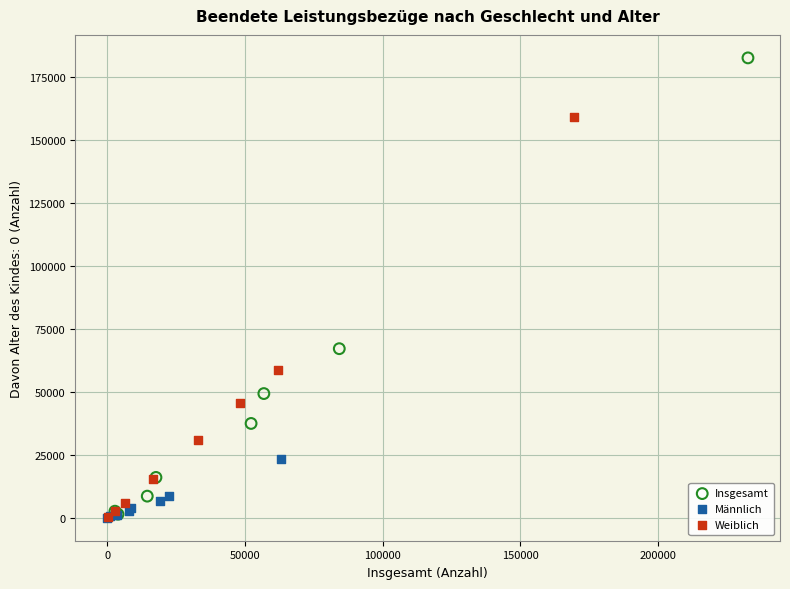

Which series contains the highest Y value?

Insgesamt